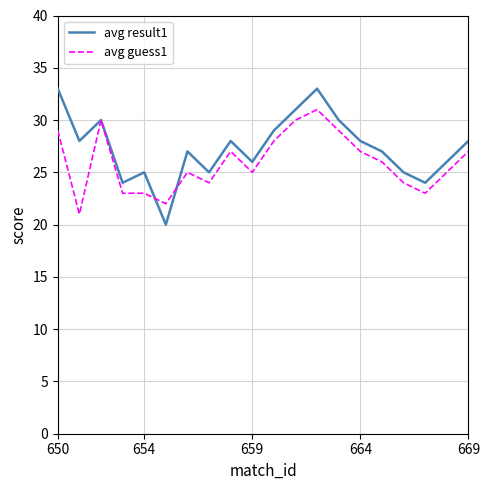

List the series in order of their peak value, highest first.

avg result1, avg guess1